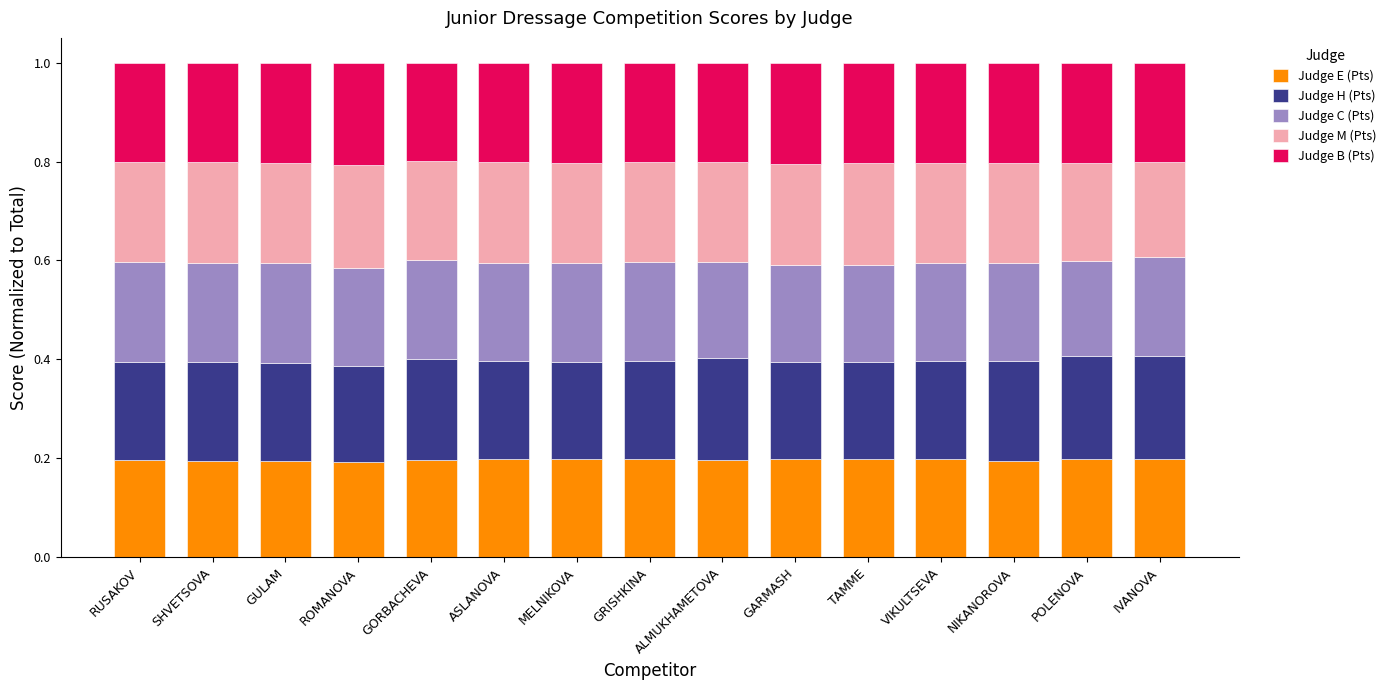

How many Judge E (Pts) values are between 0 and 1?

15